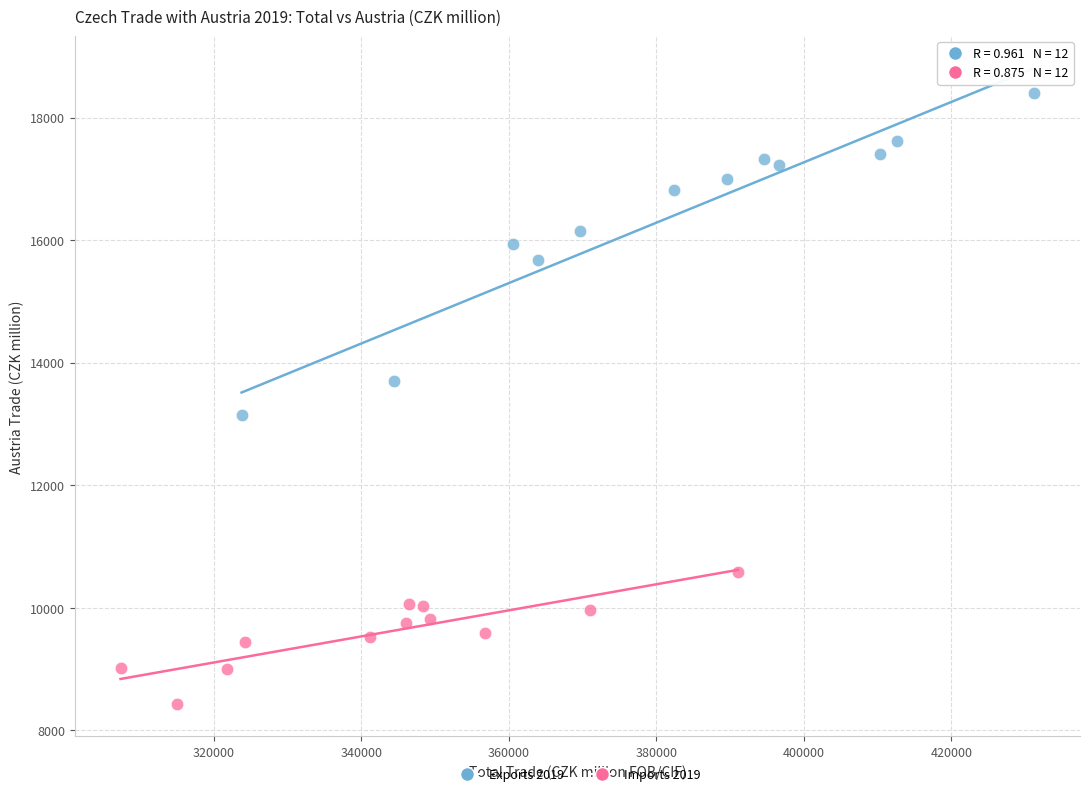

Which series contains the highest Y value?

Exports 2019